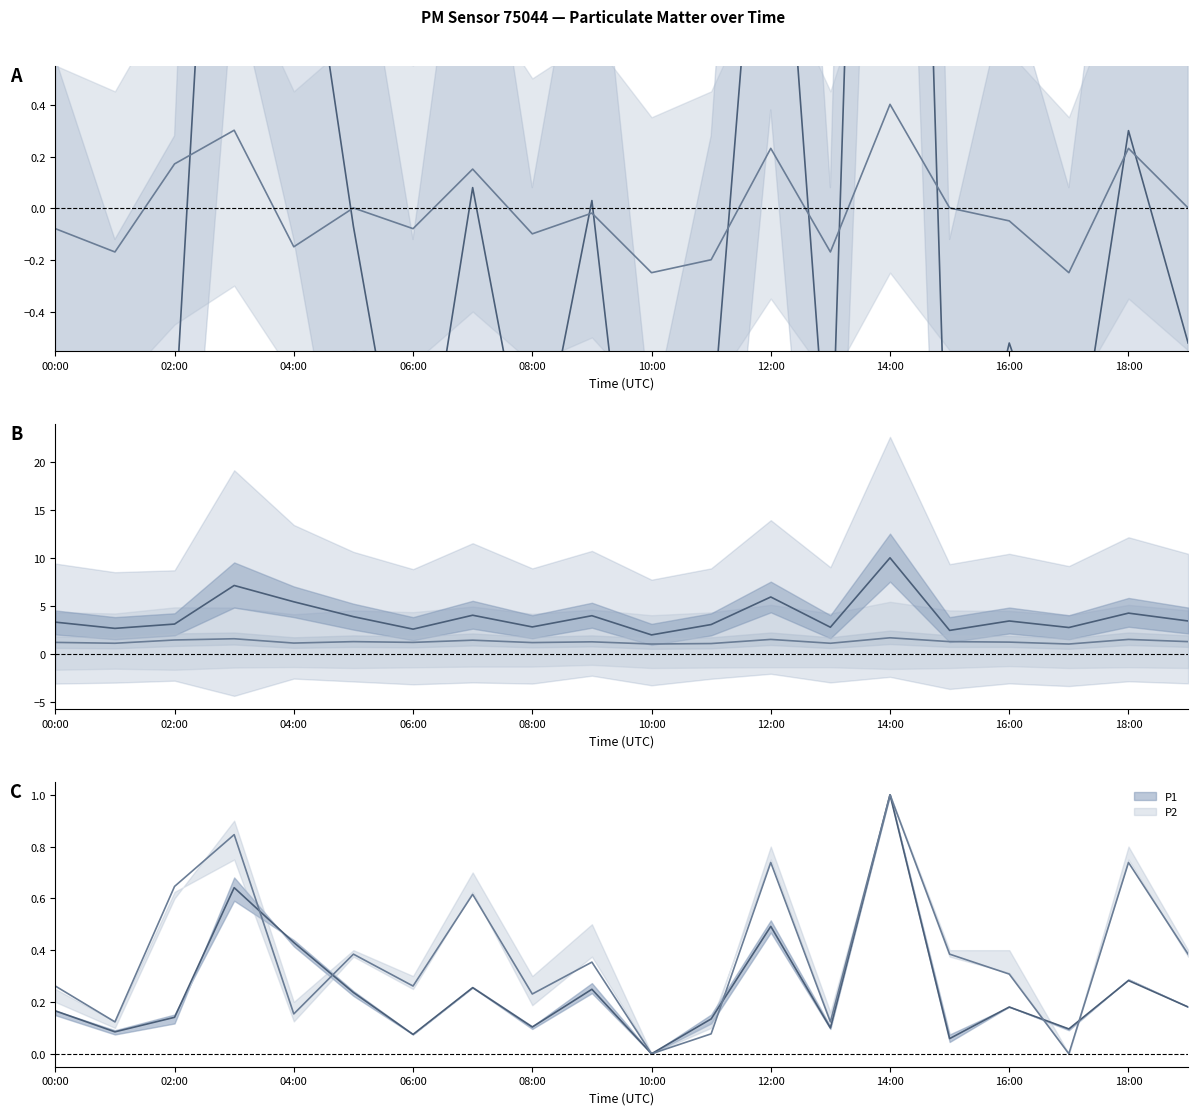

How many negative values does the P2 series have?

11